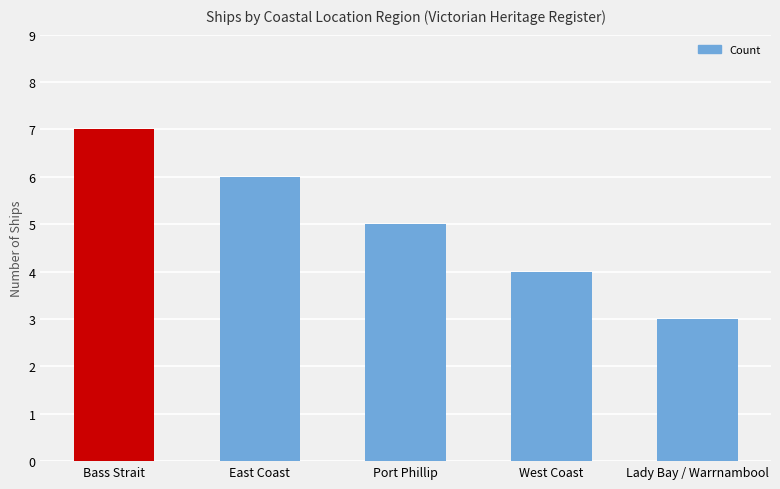

Count the values in the range 4 to 6.

3